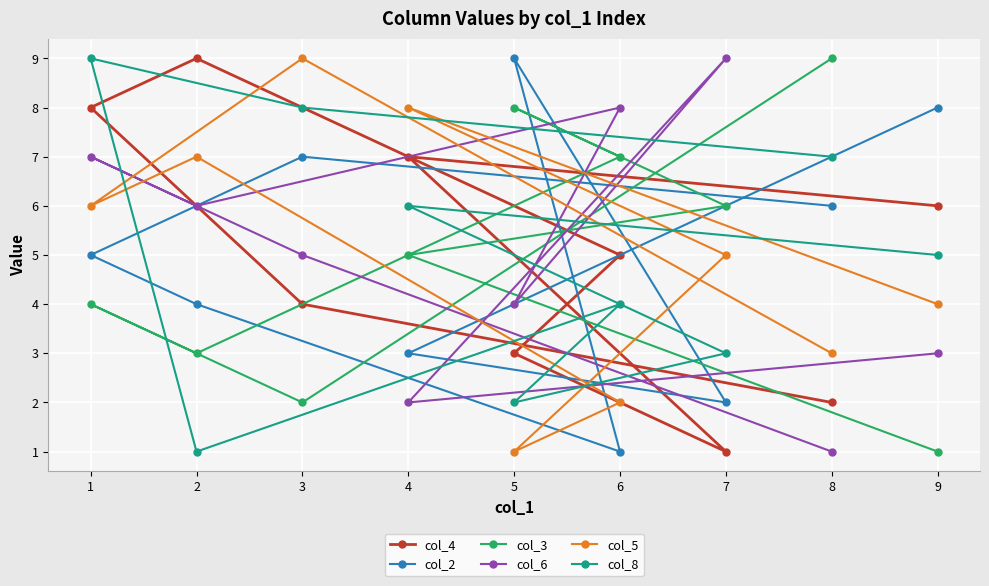

At which label does col_6 first exceed 5?

1